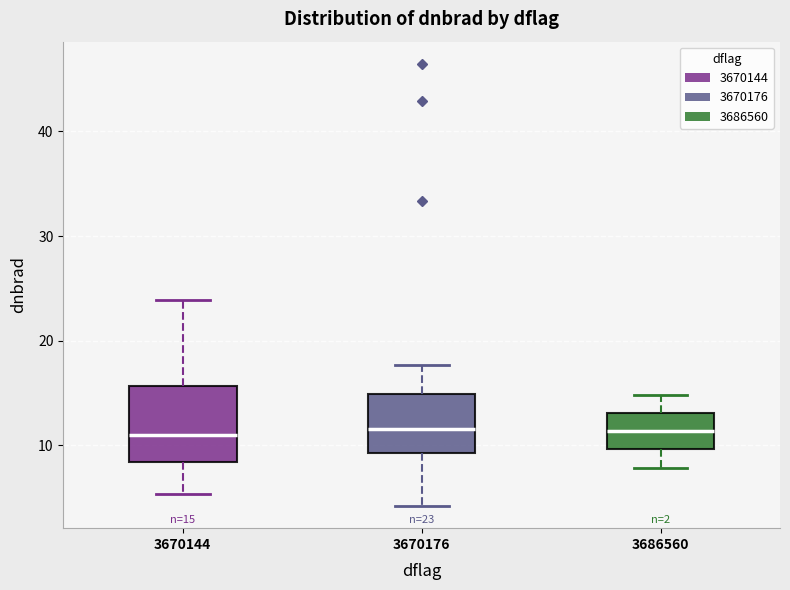

Which box is the tallest, from its lower edge to its upper edge?

3670144